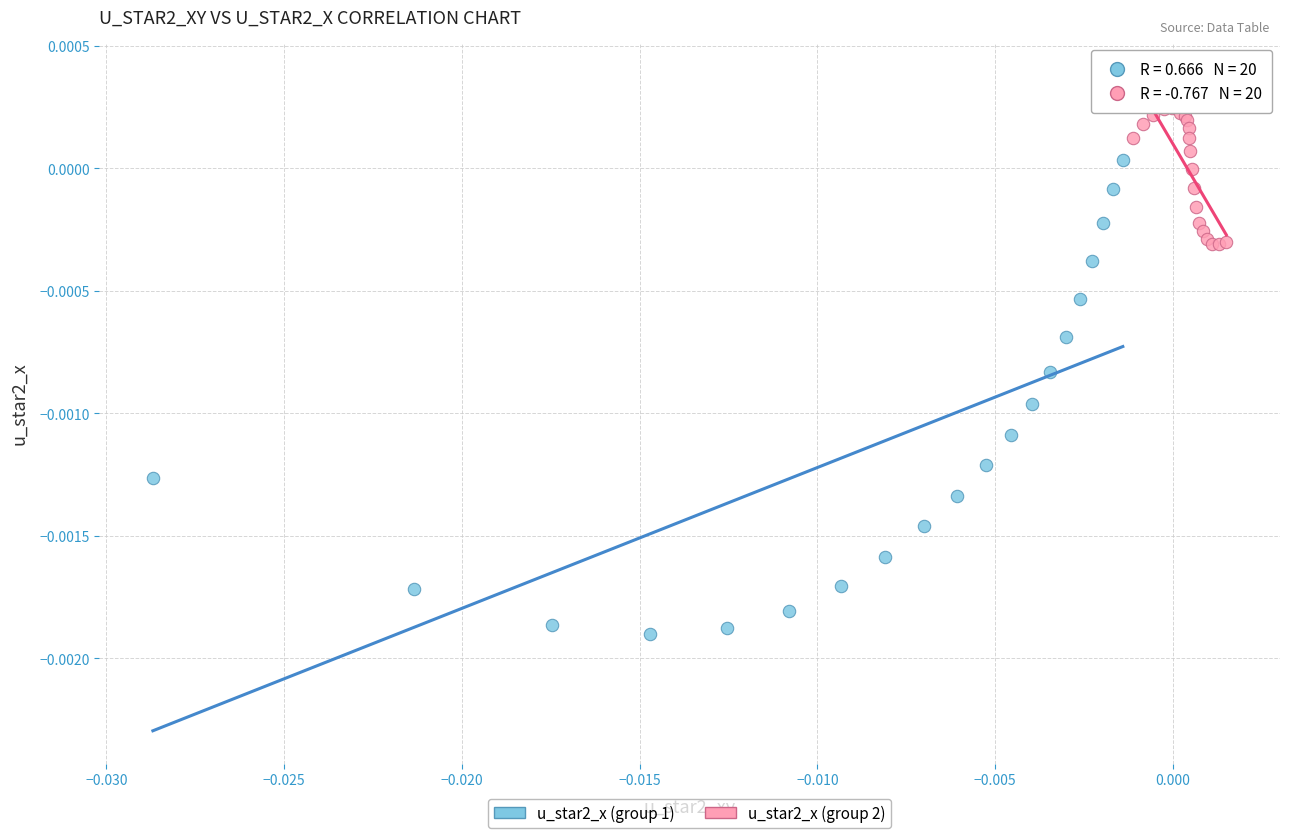

Which series contains the lowest Y value?

u_star2_x (group 1)